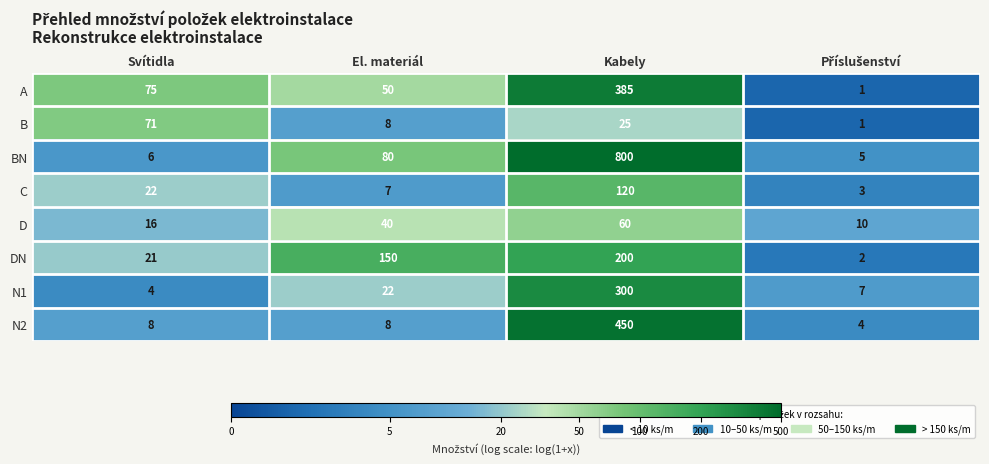

Which series has the largest total across all categories?

BN